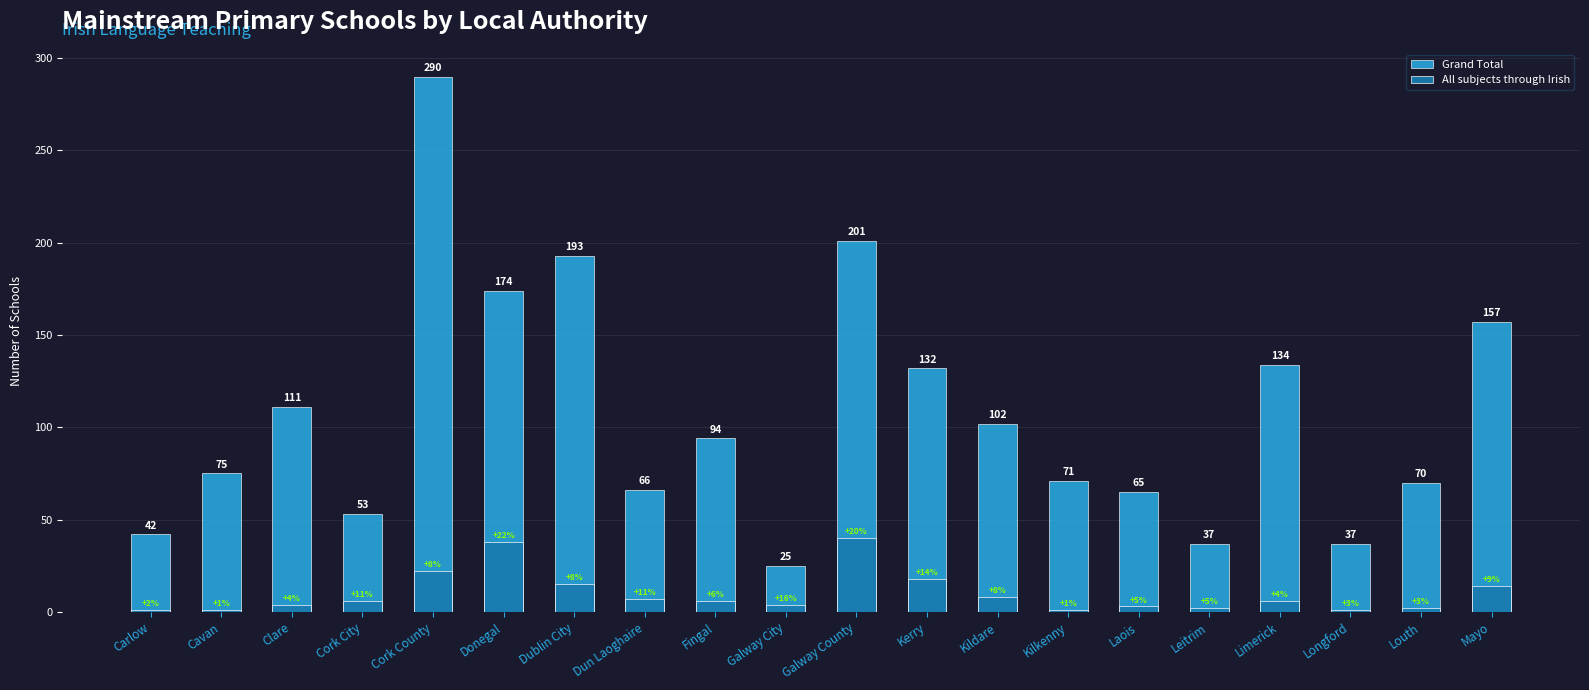

Rank the series by their average value, from highest to lowest.

Grand Total, All subjects through Irish